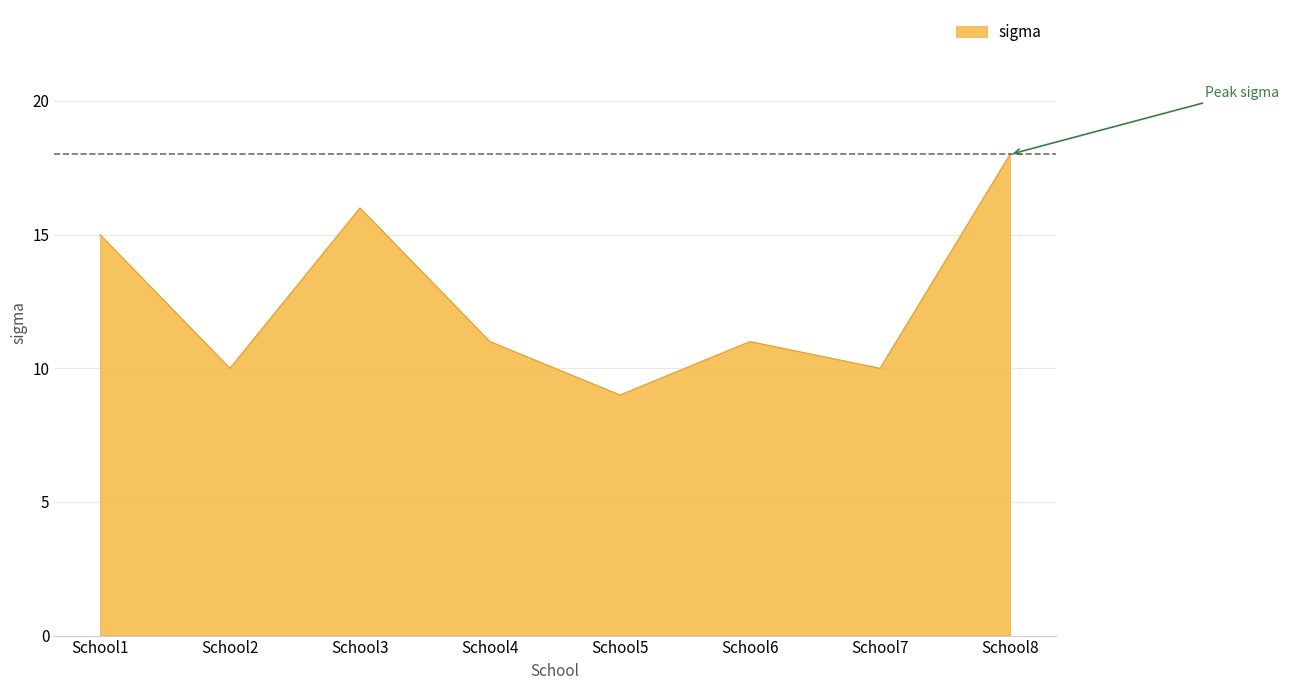

What is the change in value from School6 to School7?

-1